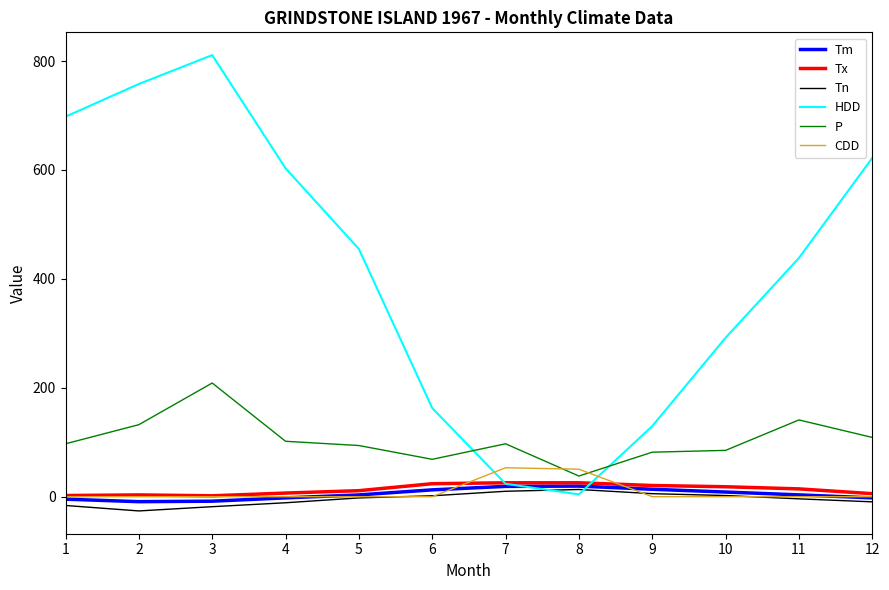

Between 5 and 10, which series saw the biggest shift?

HDD